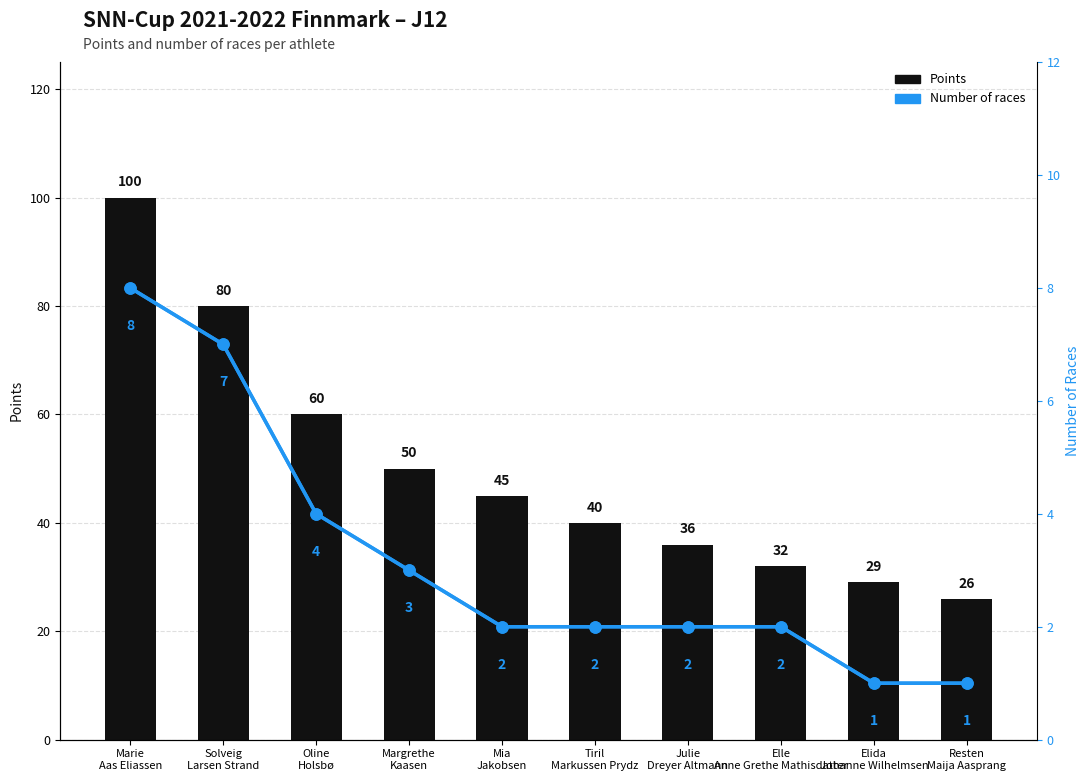

Count the number of data series in this chart.

2